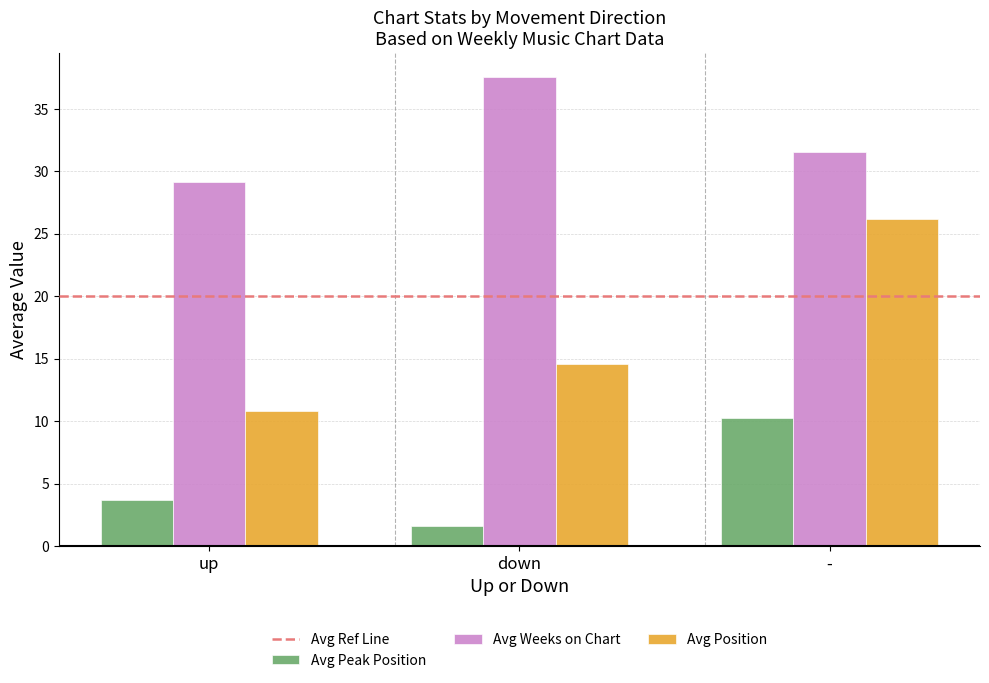

How many categories are shown in the chart?

3